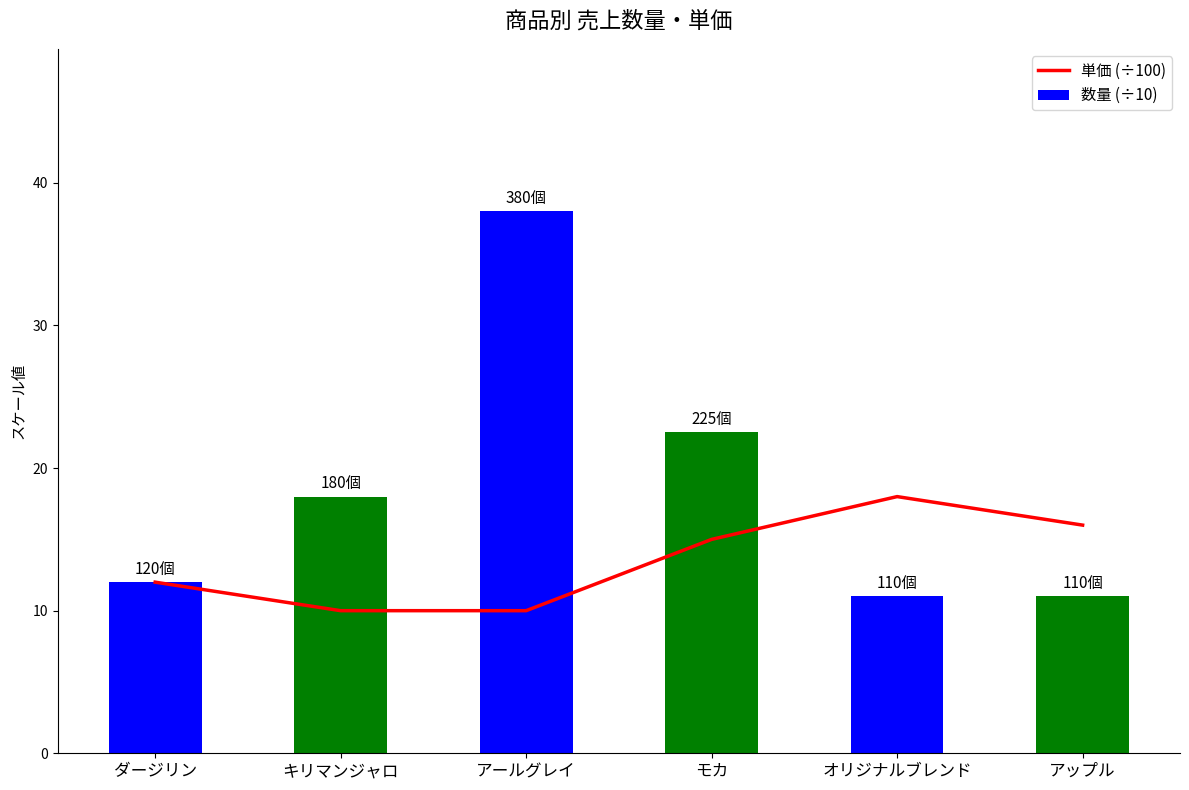

Reading left to right, extract all data points from this chart.

単価 (÷100): ダージリン=12.0	キリマンジャロ=10.0	アールグレイ=10.0	モカ=15.0	オリジナルブレンド=18.0	アップル=16.0
数量 (÷10): ダージリン=12.0	キリマンジャロ=18.0	アールグレイ=38.0	モカ=22.5	オリジナルブレンド=11.0	アップル=11.0